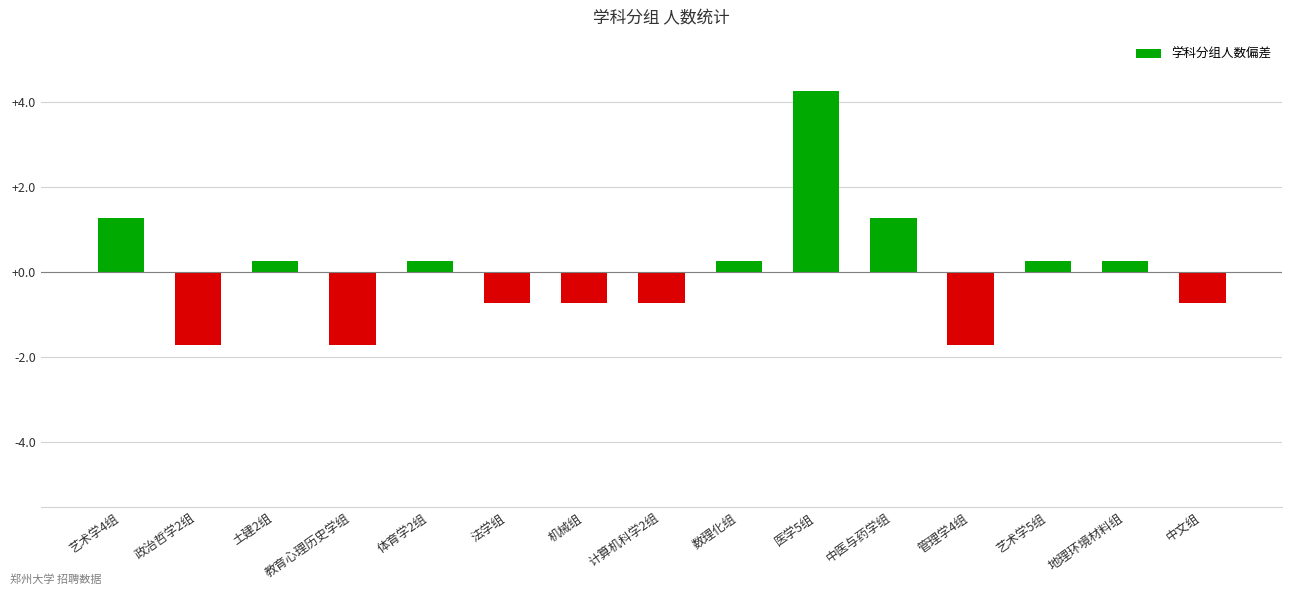

Is it true that the value at 计算机科学2组 is -0.7?

True